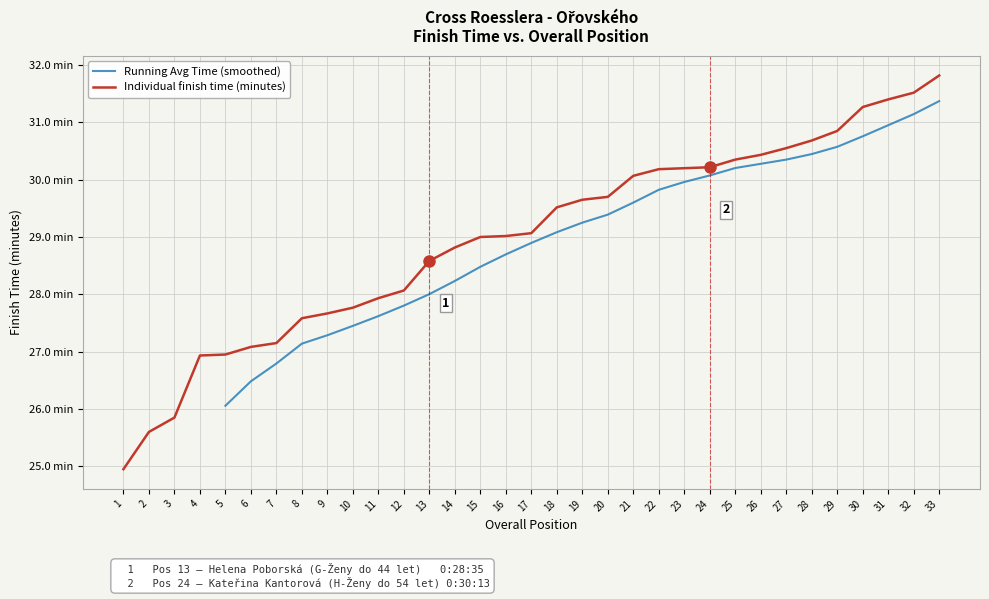

The value at 20 is 48.6. True or false?

False